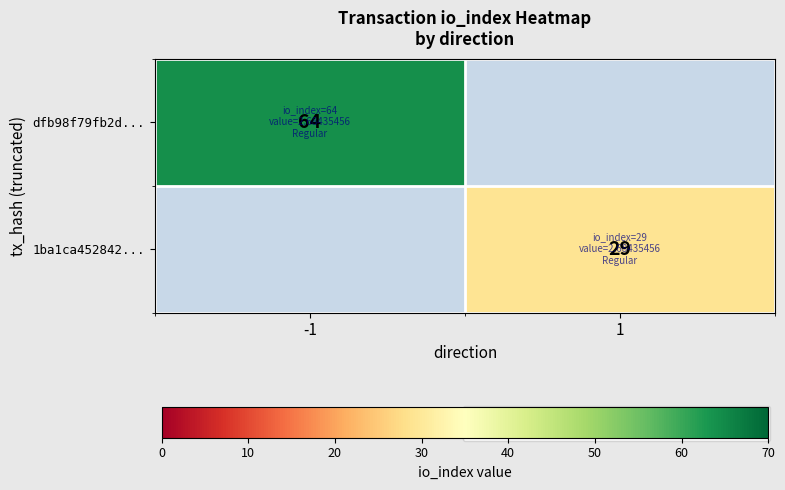

Is the value of 1ba1ca452842... at 1 greater than the value of dfb98f79fb2d... at -1?

No